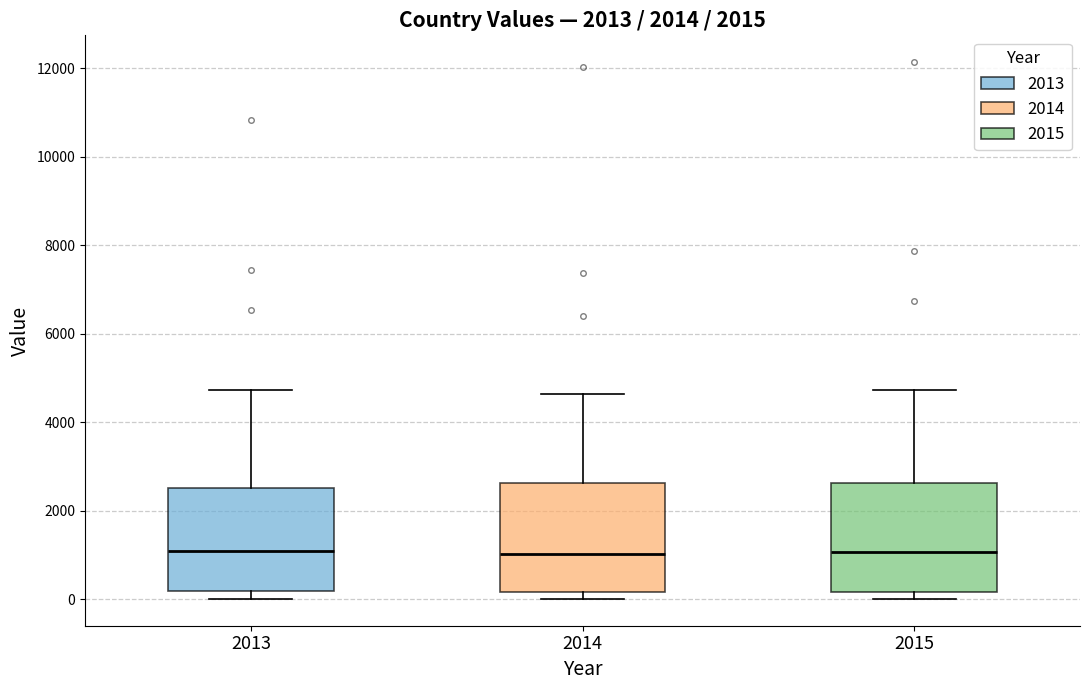

Reading left to right, read every box against the y-axis: the position of its median line, the range the box covers, and the ends of its whiskers. The values are not printed on the chart, so give them approximately, as read against the axis.

2013: median 1000, box 200 to 2600, whiskers 0 to 4800
2014: median 1000, box 200 to 2600, whiskers 0 to 4600
2015: median 1000, box 200 to 2600, whiskers 0 to 4800